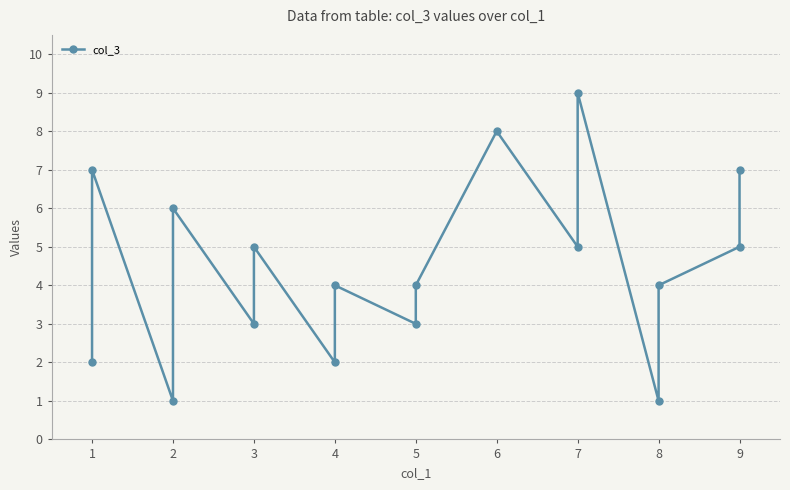

What is the sum of all values?

76